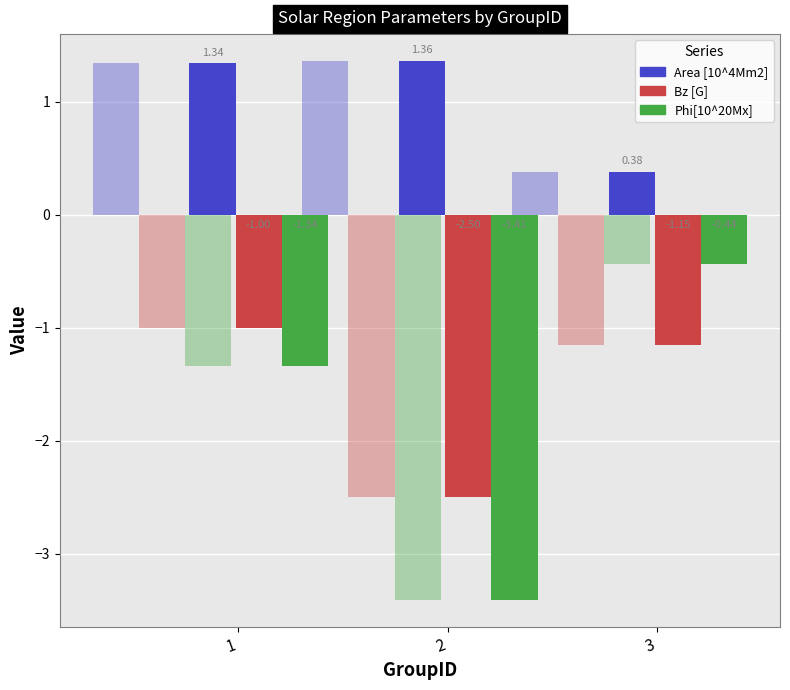

At which category is the sum across all series the highest?

1